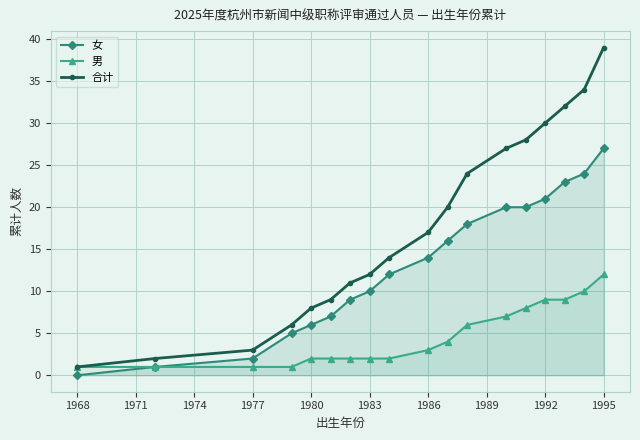

Rank the series by their maximum value, from highest to lowest.

合计, 女, 男